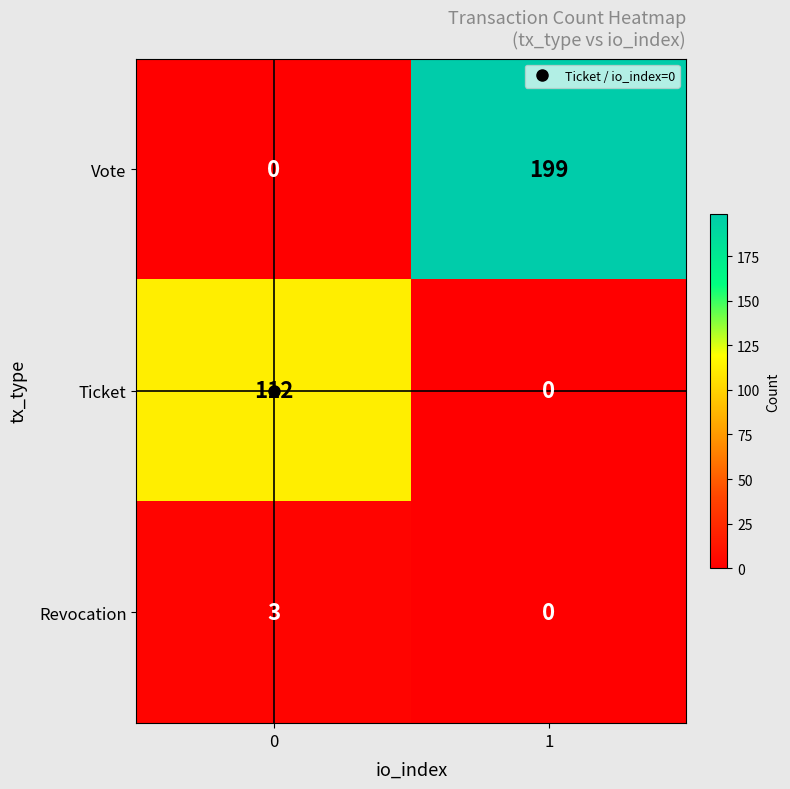

Which series has the widest spread of values?

Vote